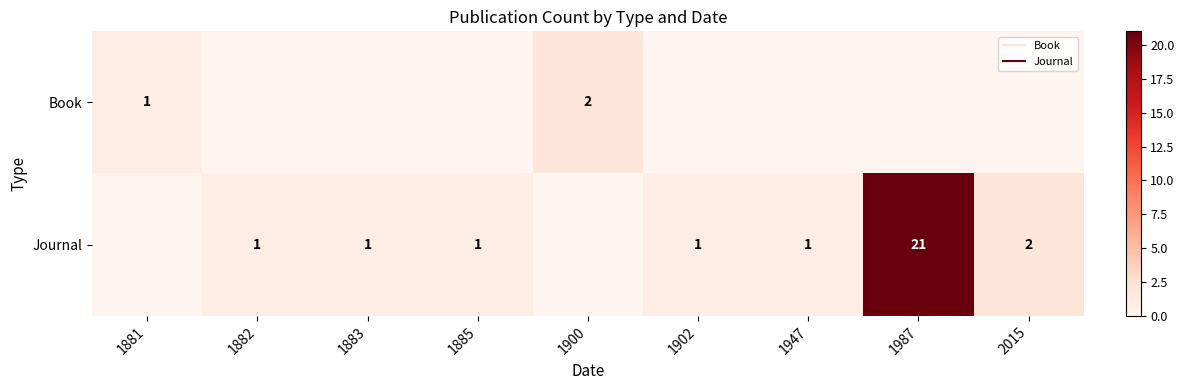

Rank the categories by Book value from lowest to highest.

1882, 1883, 1885, 1902, 1947, 1987, 2015, 1881, 1900